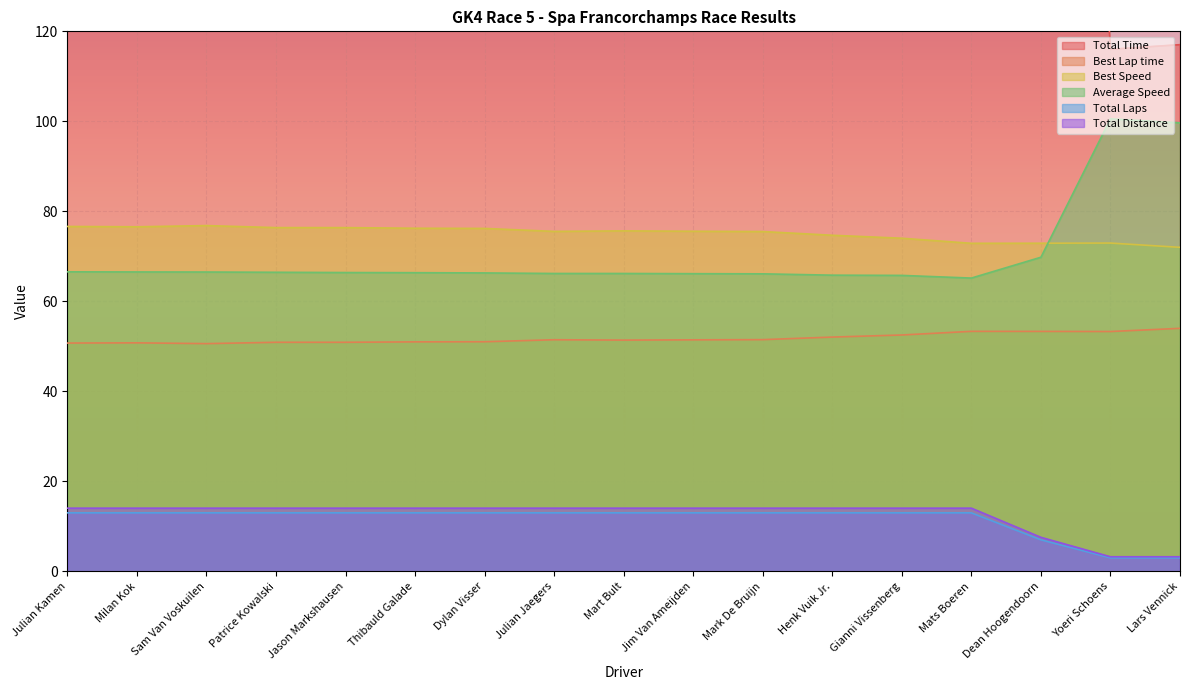

What is the total value across all series at Milan Kok?

980.6